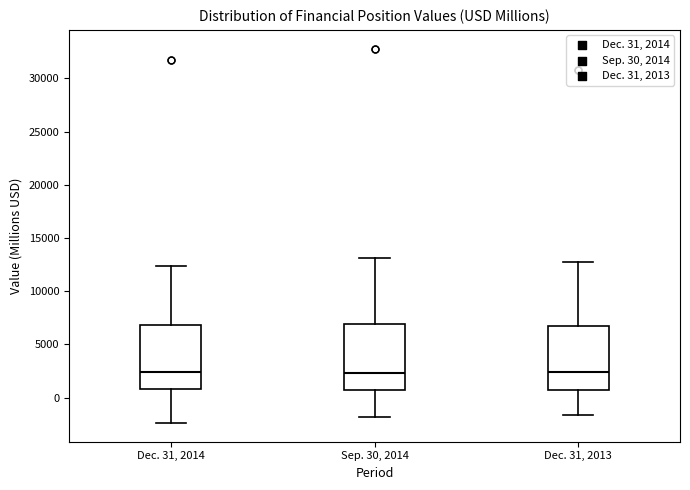

Reading left to right, transcribe this box plot: for each box, give where its median line is, the range the box spans, and where its two whiskers end, as read against the y-axis. The values are not printed on the chart, so give them approximately, as read against the axis.

Dec. 31, 2014: median 2500, box 1000 to 7000, whiskers -2500 to 12500
Sep. 30, 2014: median 2500, box 500 to 7000, whiskers -2000 to 13000
Dec. 31, 2013: median 2500, box 500 to 6500, whiskers -1500 to 12500